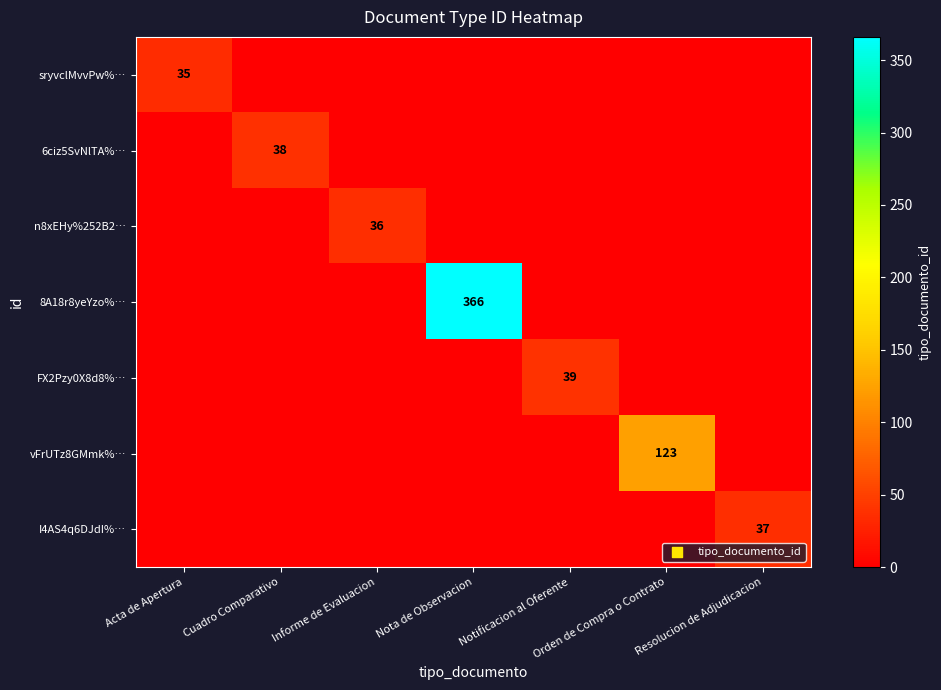

The value of sryvclMvvPw%… at Acta de Apertura is 35. True or false?

True